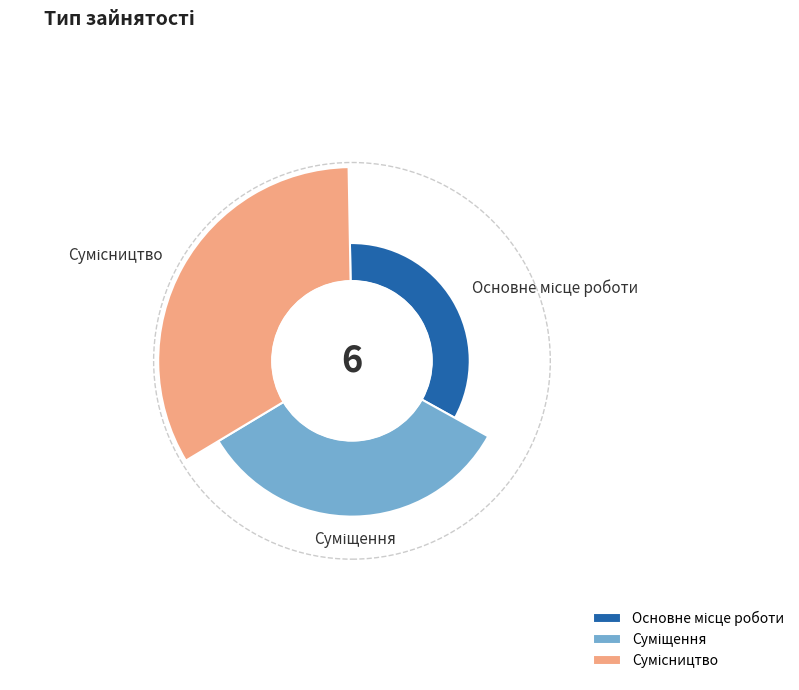

The Суміщення slice represents 19% of the pie. True or false?

False